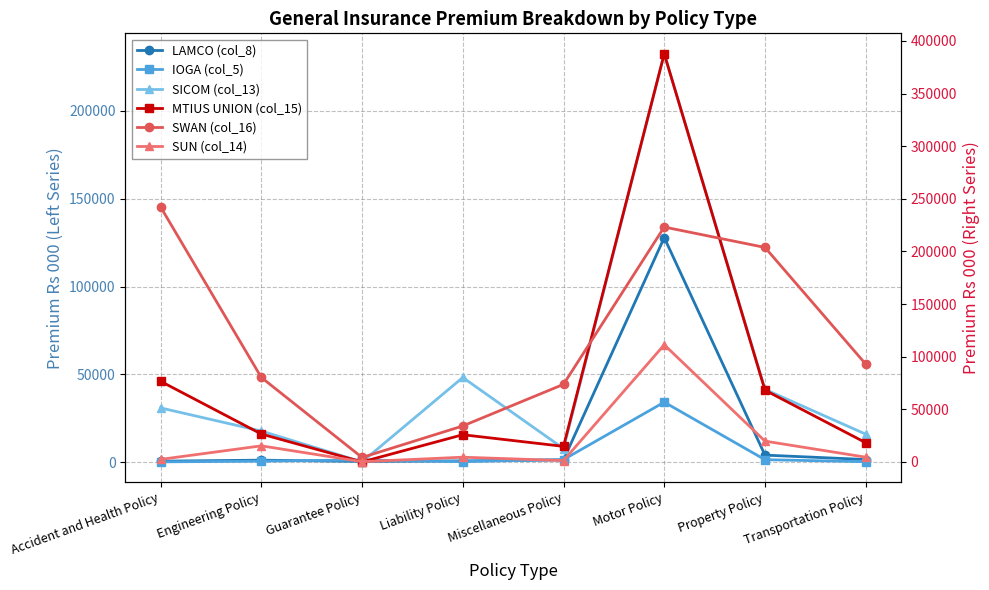

After their last crossing, which series has the higher values: LAMCO (col_8) or SUN (col_14)?

SUN (col_14)